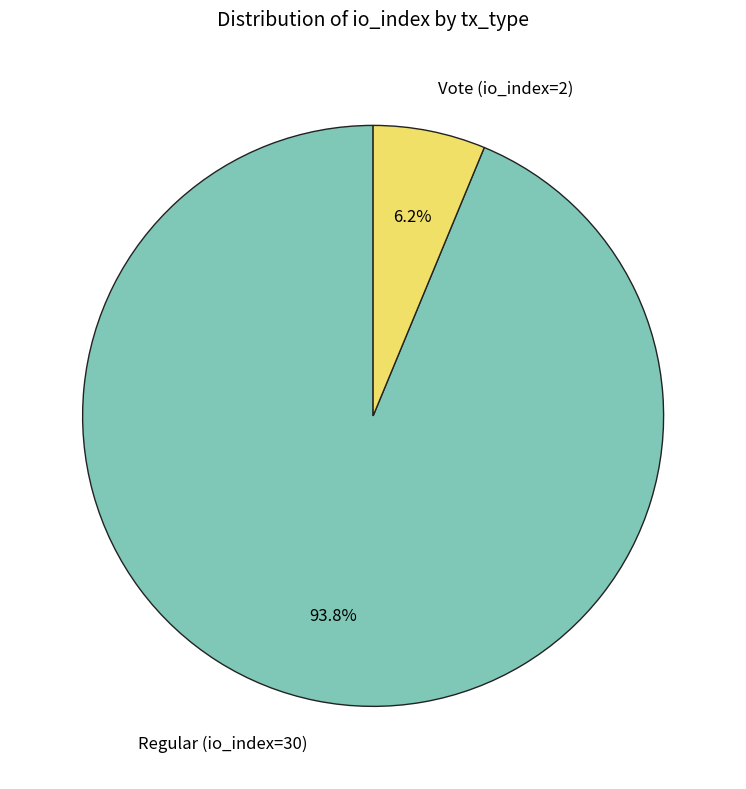

What is the majority slice?

Regular (io_index=30)